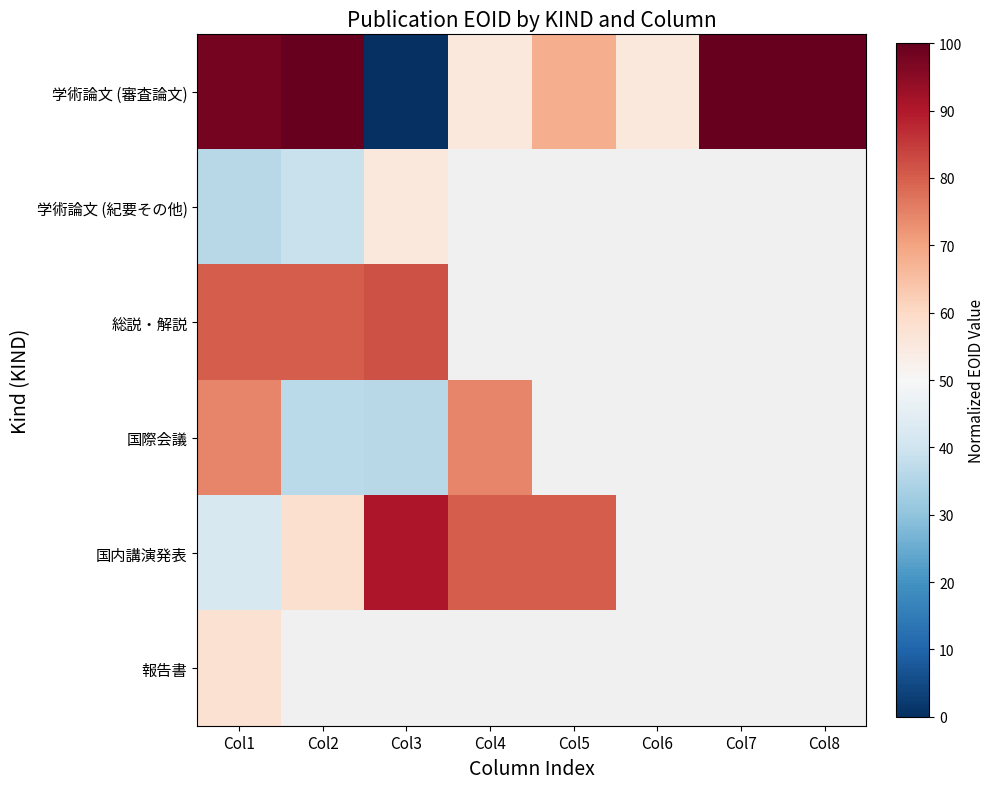

What is the difference between the maximum and minimum values in the 国内講演発表 series?

48.5